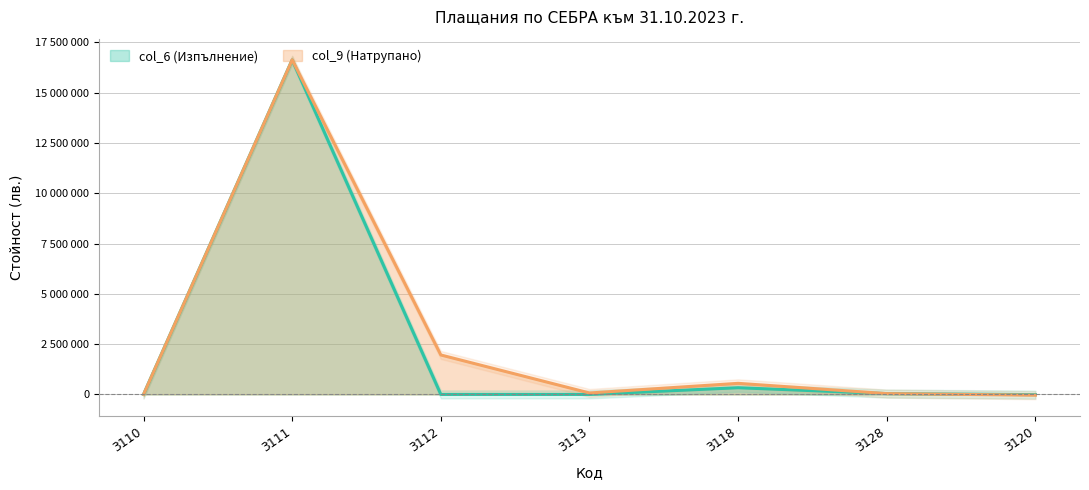

Rank the series by their average value, from highest to lowest.

col_9 (Натрупано), col_6 (Изпълнение)